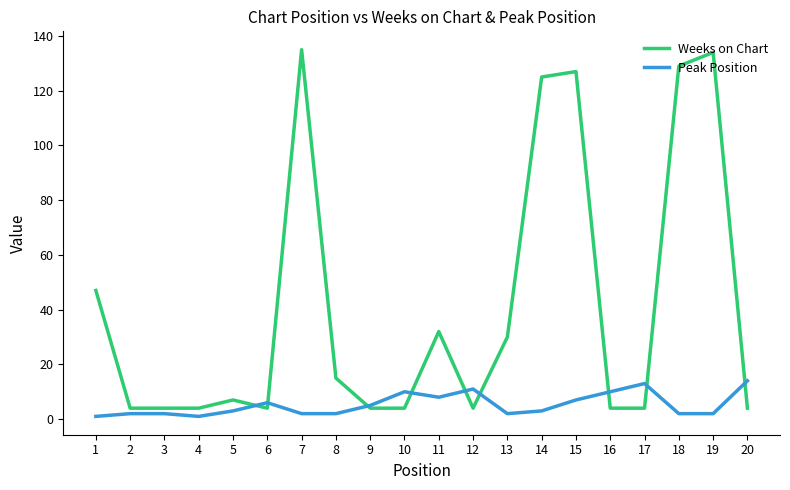

Rank the series at 13 from highest to lowest value.

Weeks on Chart, Peak Position